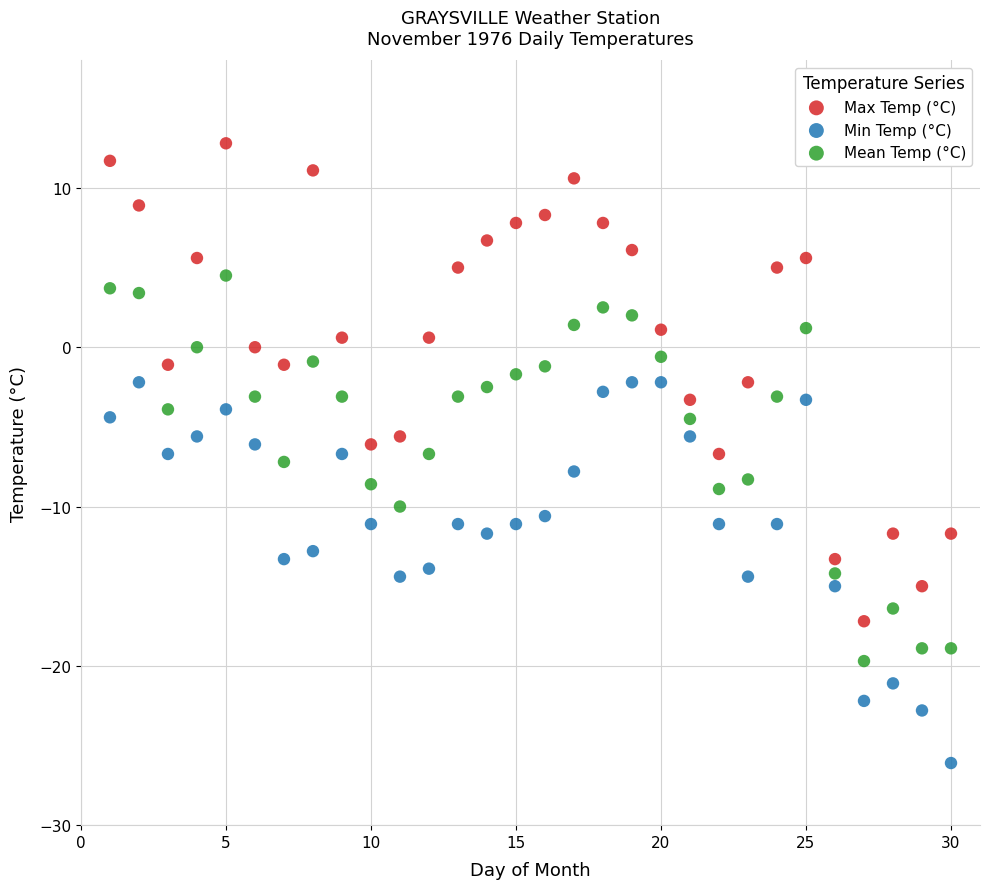

What is the X range (max minus min) for the scatter plot?

29.0